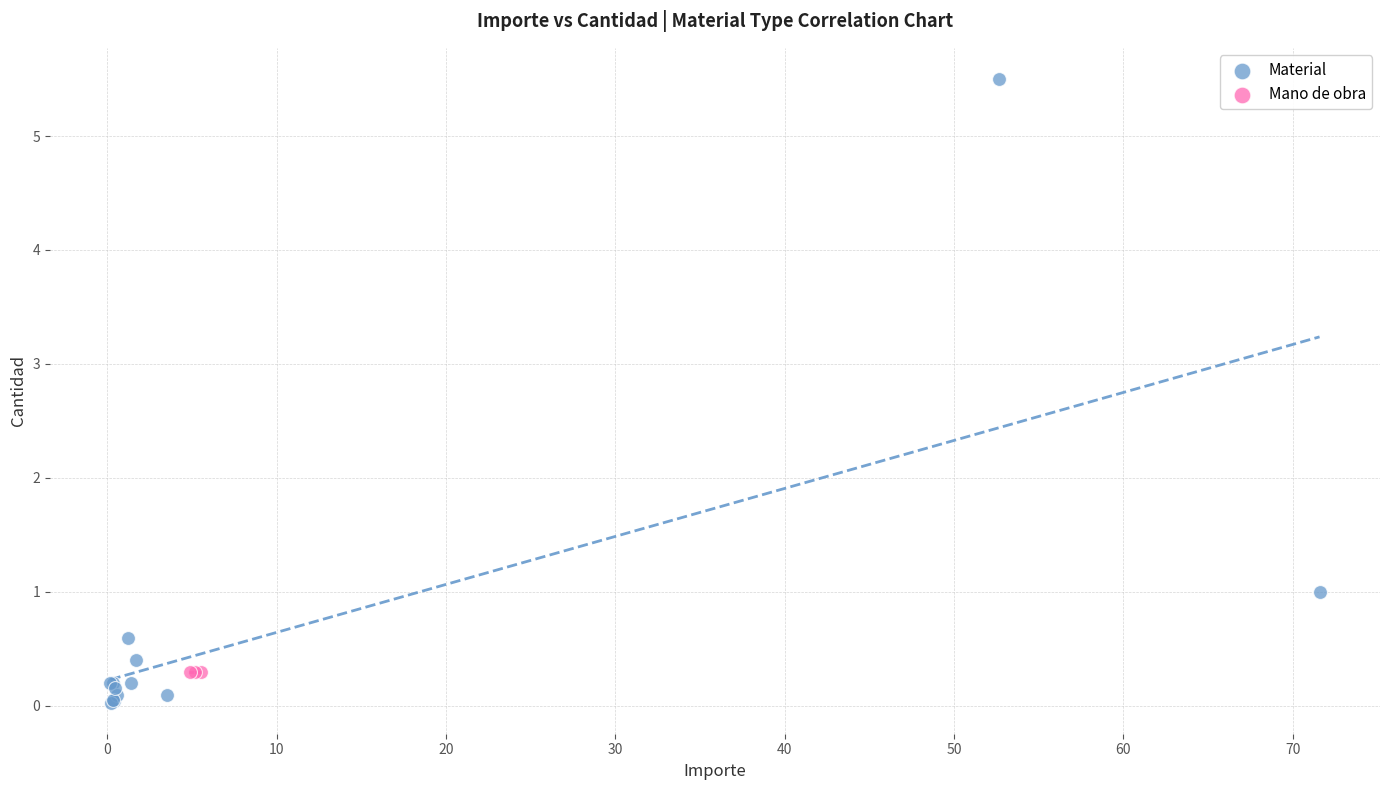

Which series contains the highest Y value?

Material